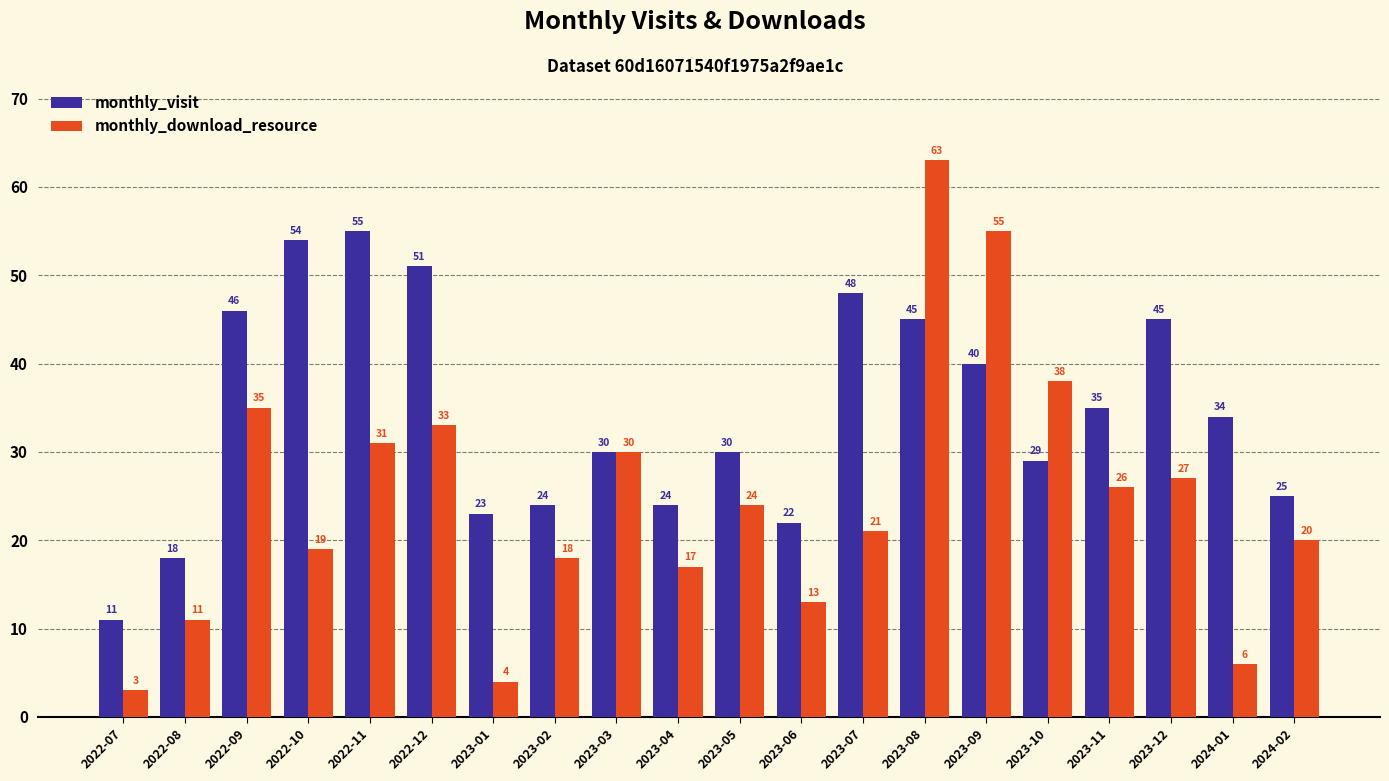

What is the average value of the monthly_visit series?

34